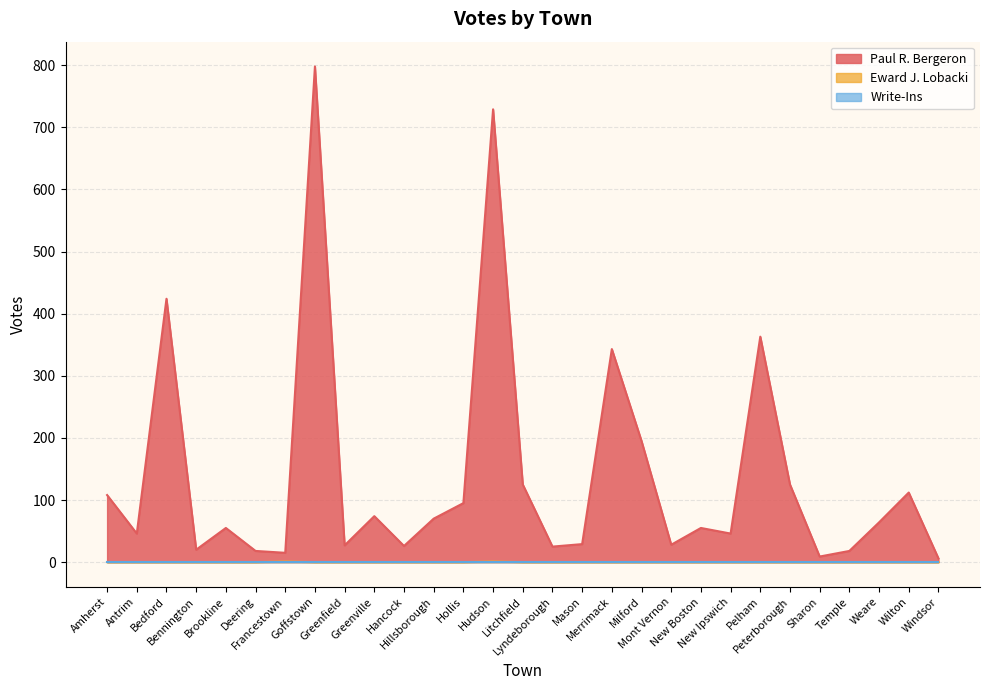

Which series has the largest range (max minus min)?

Paul R. Bergeron